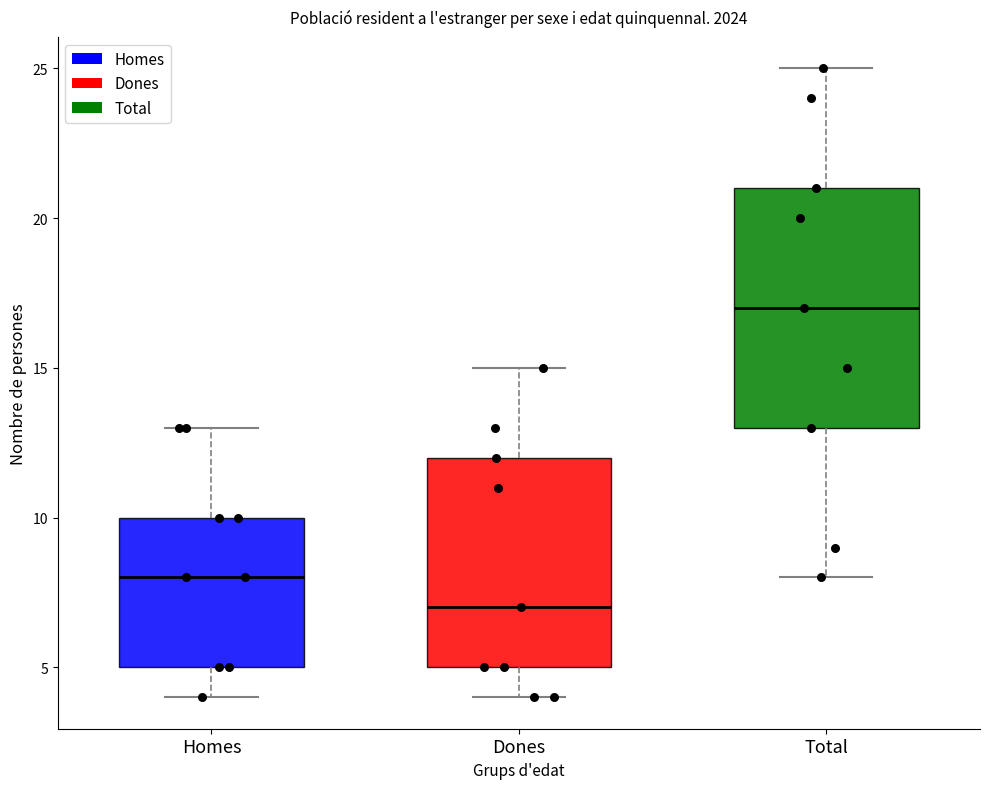

Reading left to right, transcribe this box plot: for each box, give where its median line is, the range the box spans, and where its two whiskers end, as read against the y-axis. The values are not printed on the chart, so give them approximately, as read against the axis.

Homes: median 8, box 5 to 10, whiskers 4 to 13
Dones: median 7, box 5 to 12, whiskers 4 to 15
Total: median 17, box 13 to 21, whiskers 8 to 25